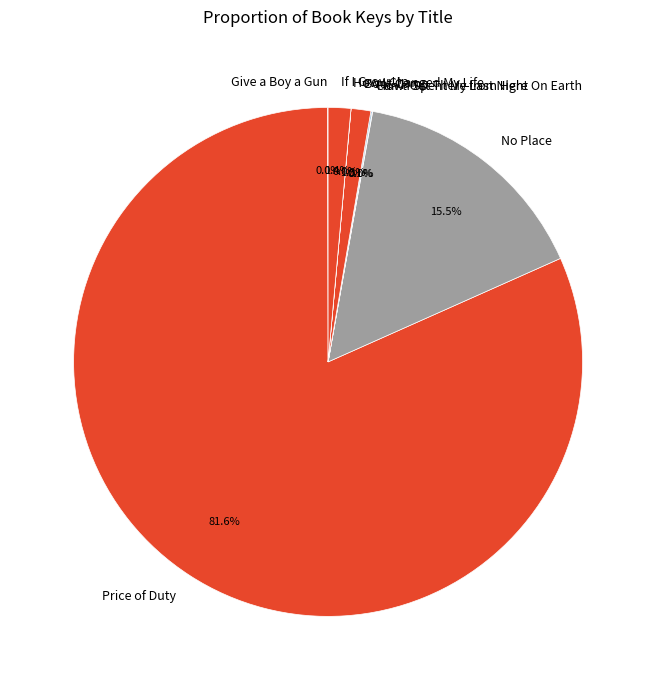

To the nearest percent, what is the combined percentage of If I Grow Up and Boot Camp?

3%